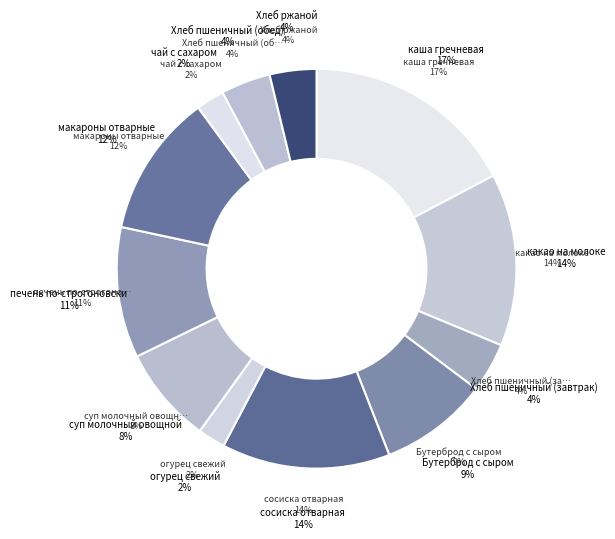

How many segments does this pie chart have?

12